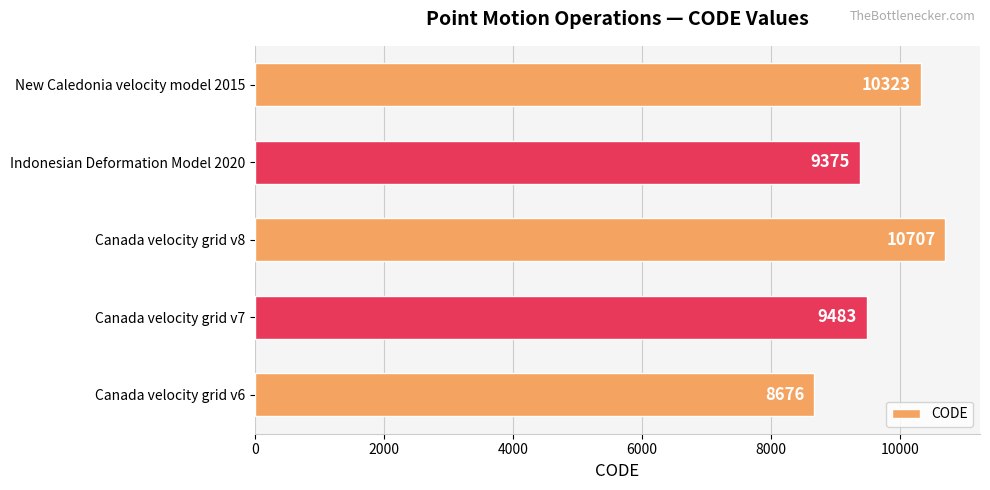

Where is the data nearest to the value 9691?

Canada velocity grid v7